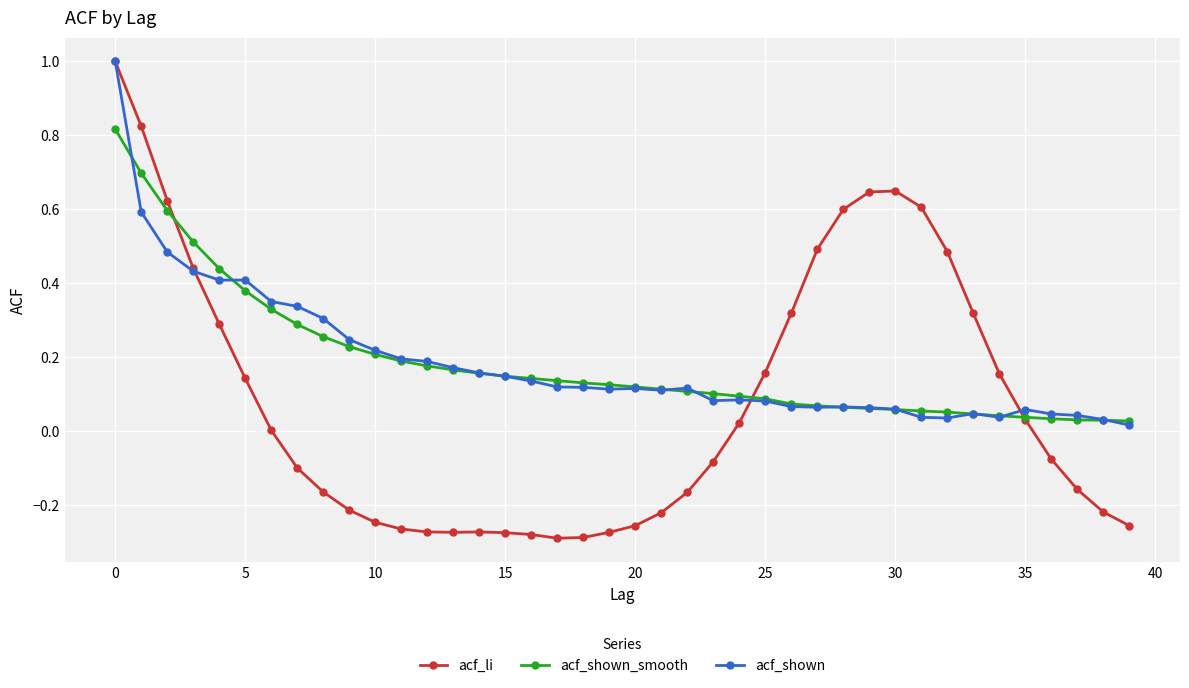

Is it true that acf_shown equals 0.7 at 5?

False